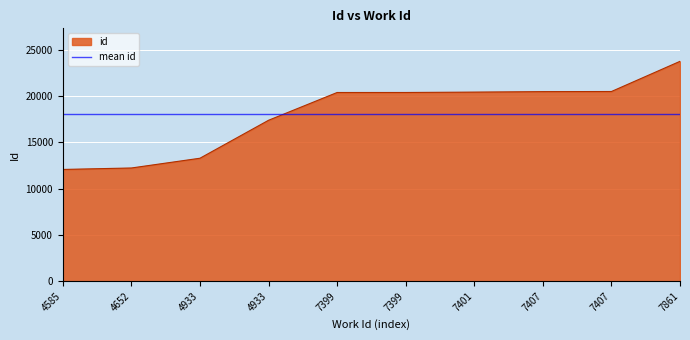

How many values are below 20389?

5